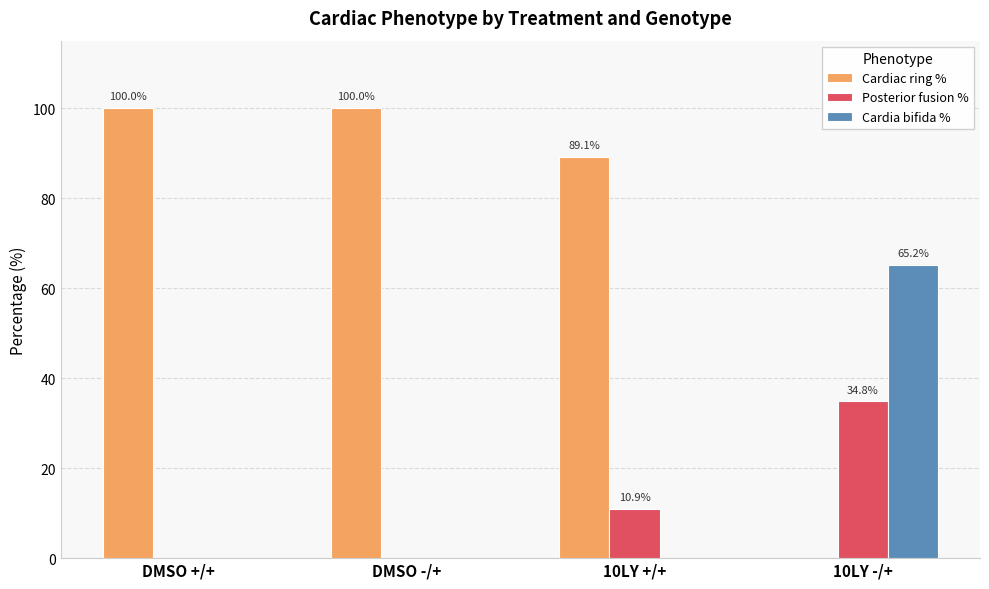

Are the bars horizontal?

No